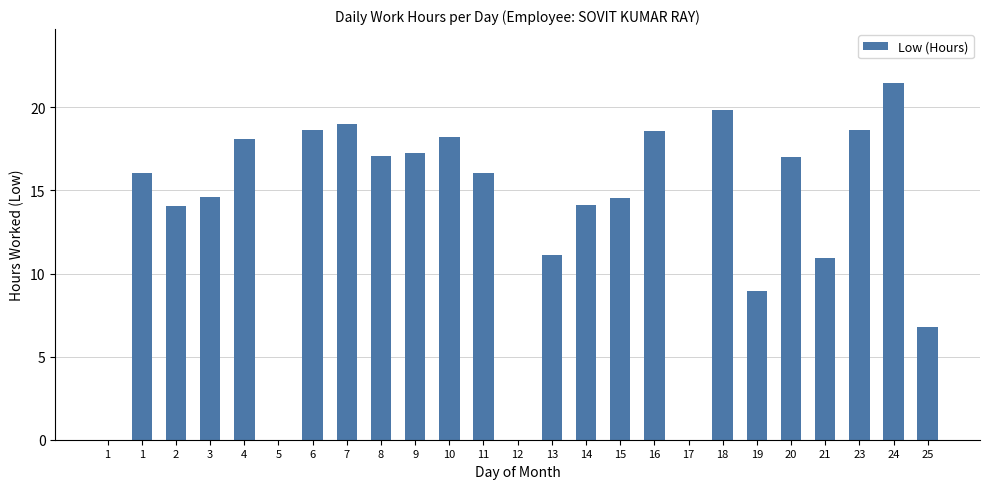

How many categories are shown in the chart?

25